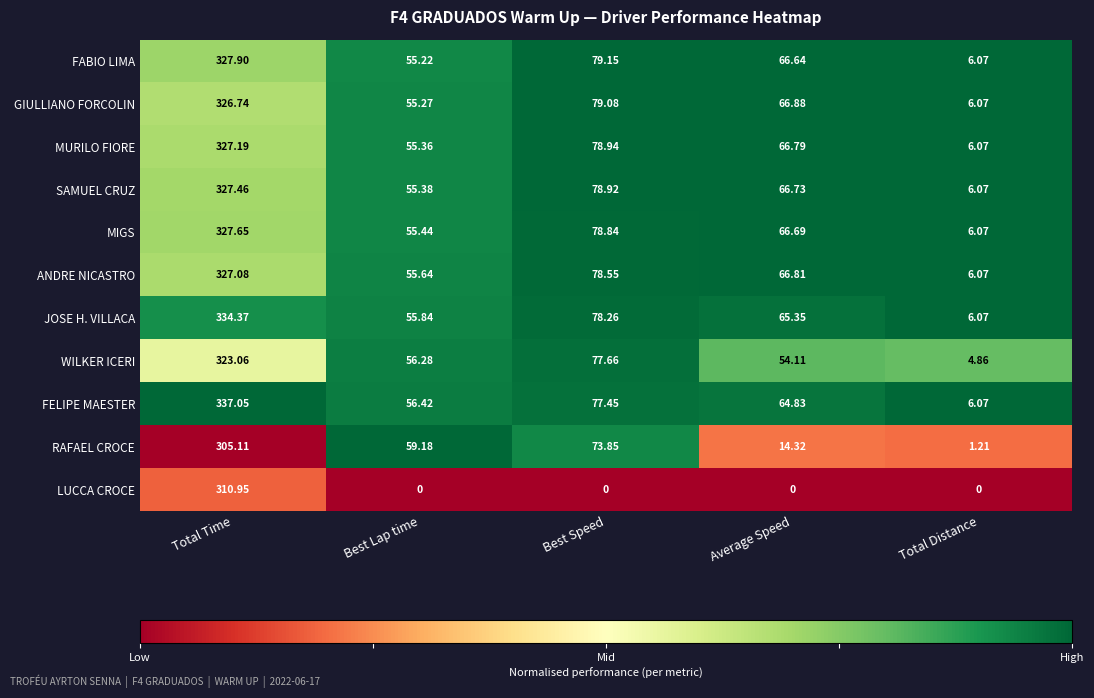

Rank the categories by JOSE H. VILLACA value from highest to lowest.

Total Time, Best Speed, Average Speed, Best Lap time, Total Distance